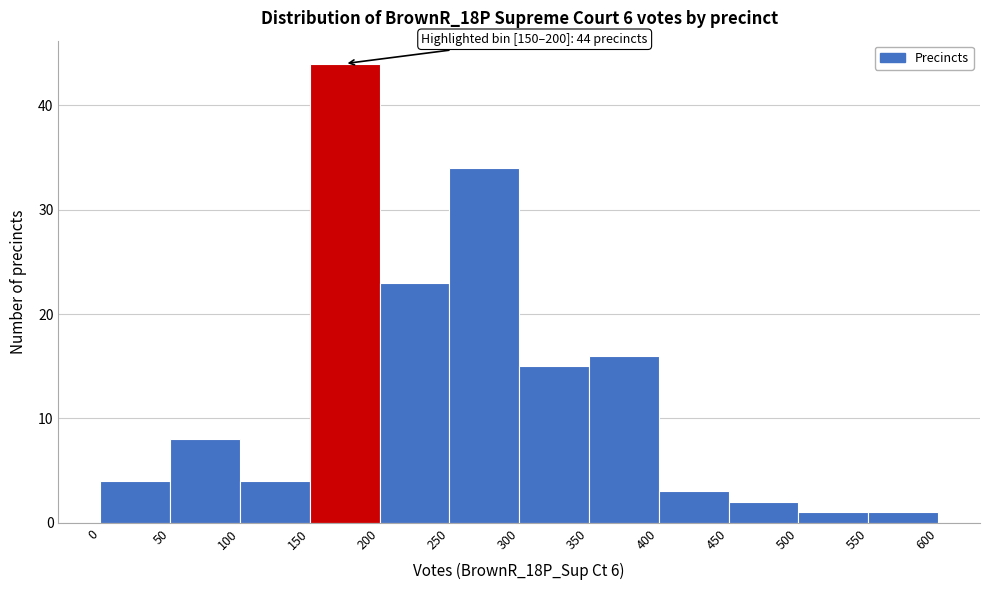

Over which range of the x-axis is the bar tallest?

150 to 200